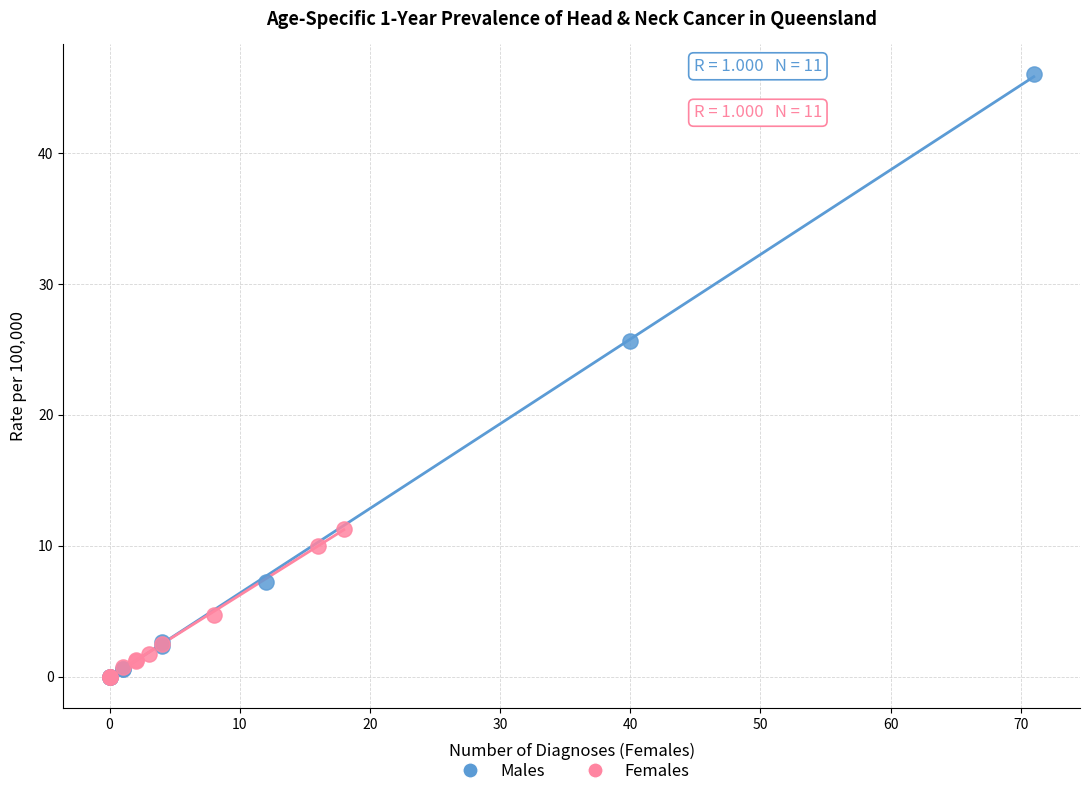

Which series has the largest Y range (max minus min)?

Males